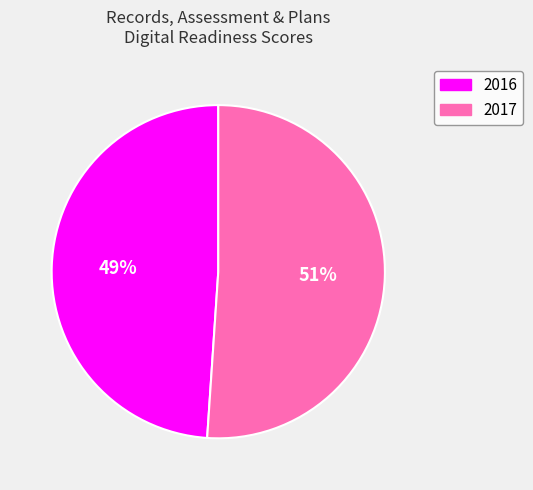

Combined, do 2016 and 2017 account for over 50%?

Yes